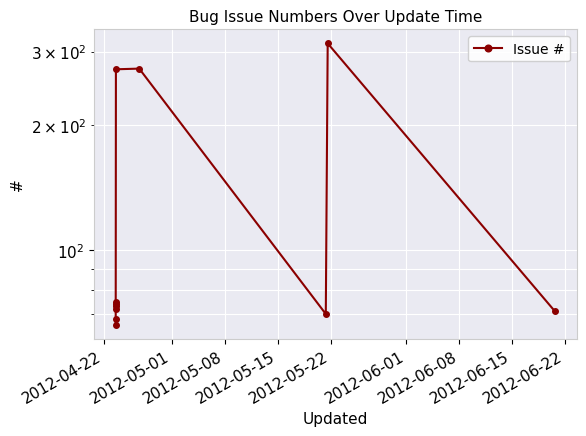

Reading left to right, what are all the values shown in this chart?

66	68	72	73	74	75	272	273	70	314	71